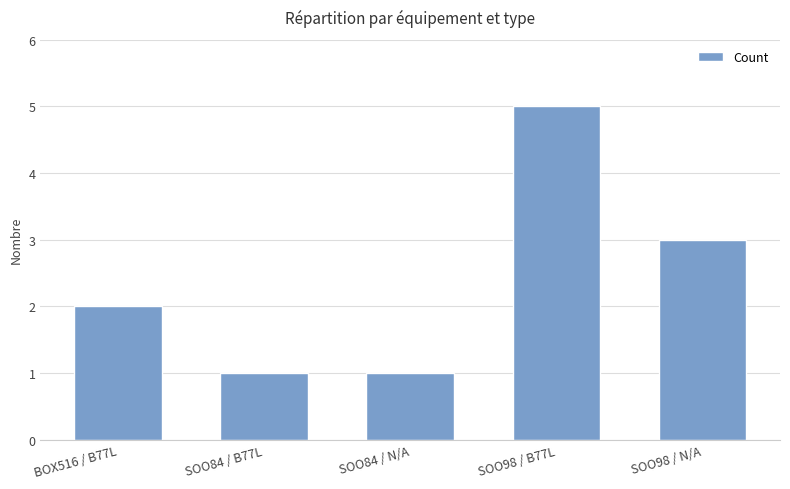

How many distinct data groups are displayed?

1